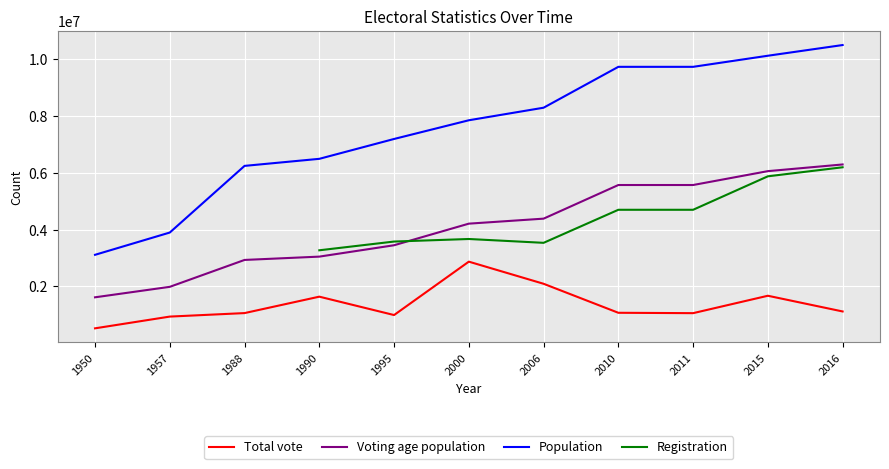

What is the difference between the Total vote values at 2016 and 1988?

57126